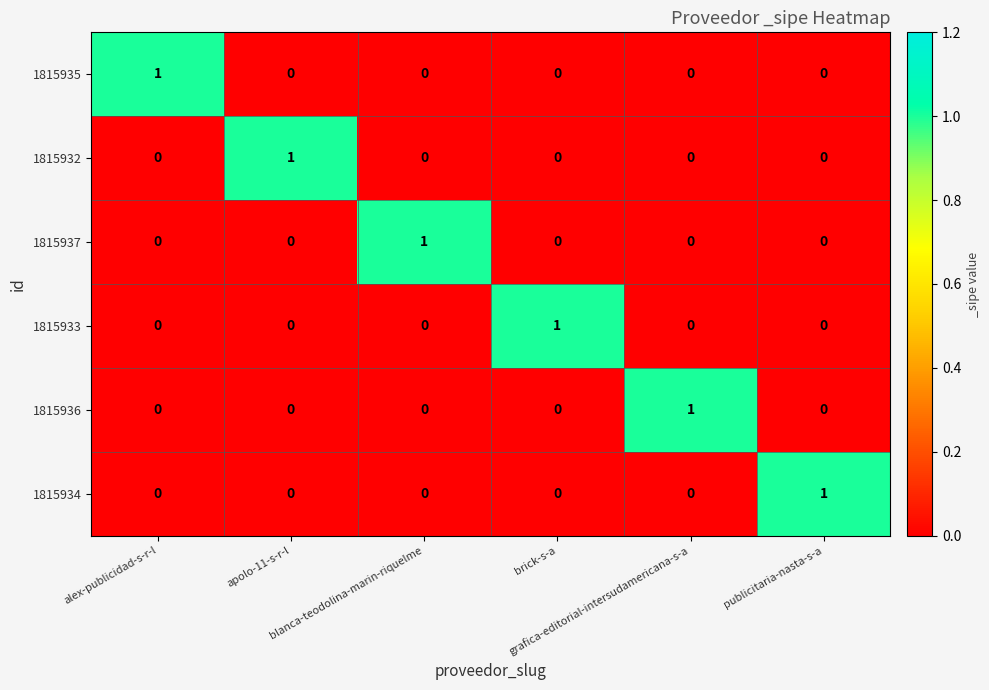

How many 1815934 values are between 0 and 1?

6